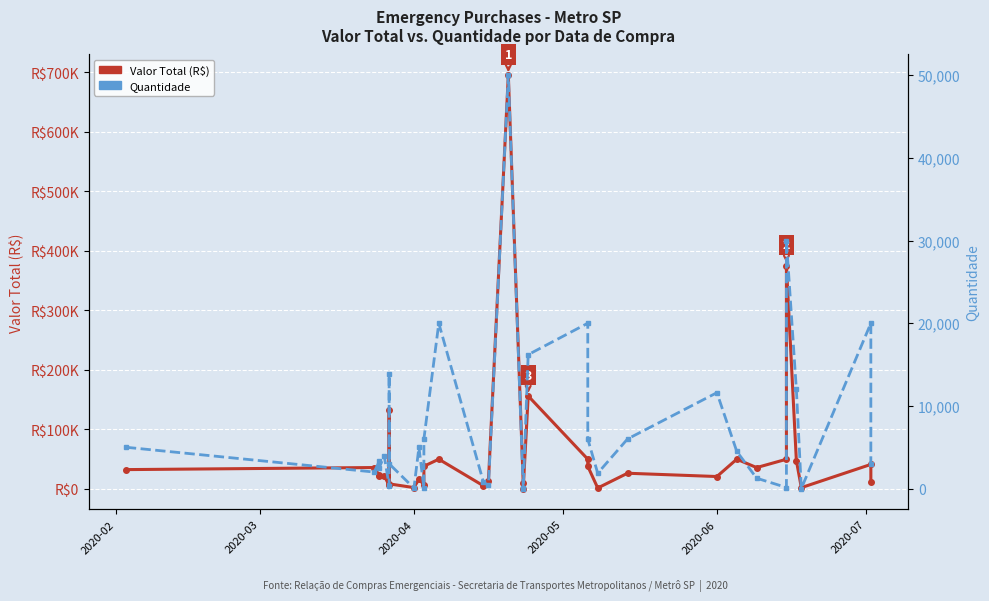

What value does the Valor Total (R$) series have at 2020-07?

5940.0